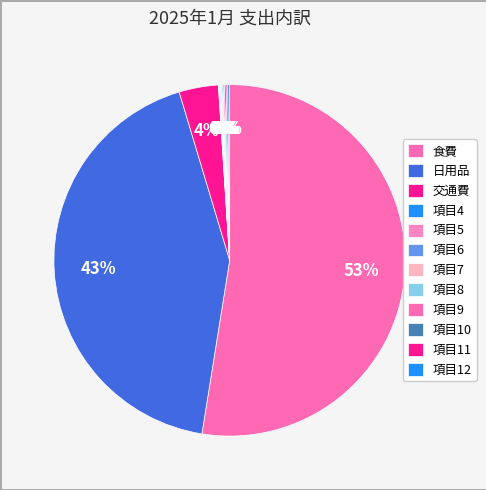

How many segments does this pie chart have?

12